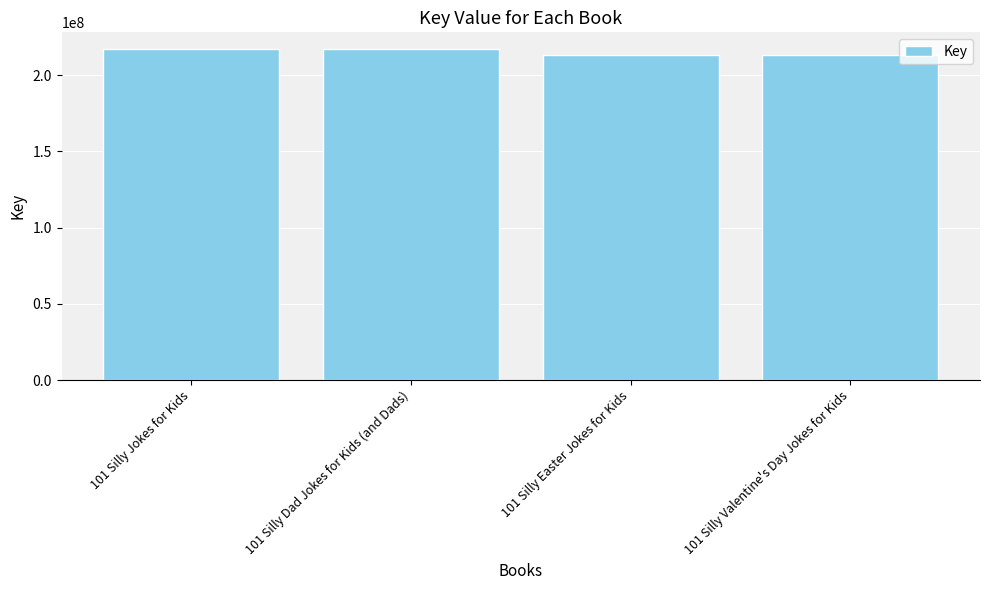

Are the bars grouped side by side (vs. stacked)?

No